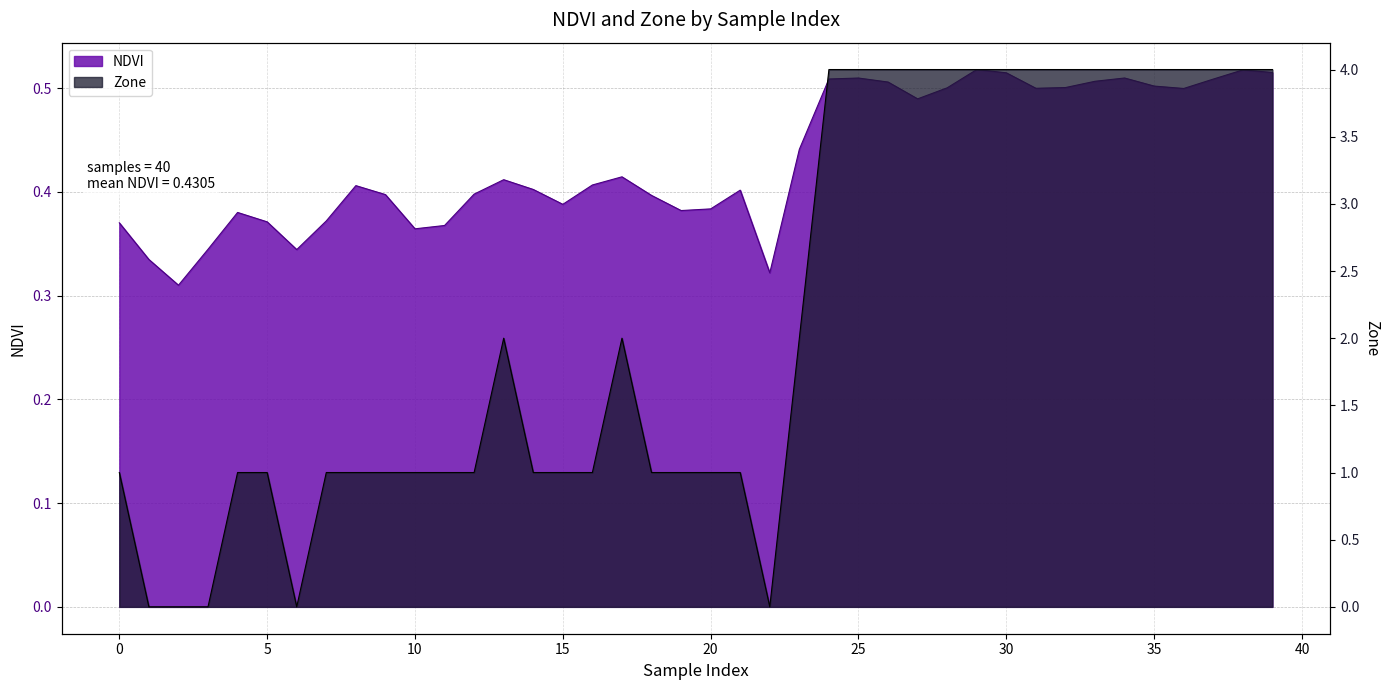

Does the chart display data point markers on the line(s)?

No